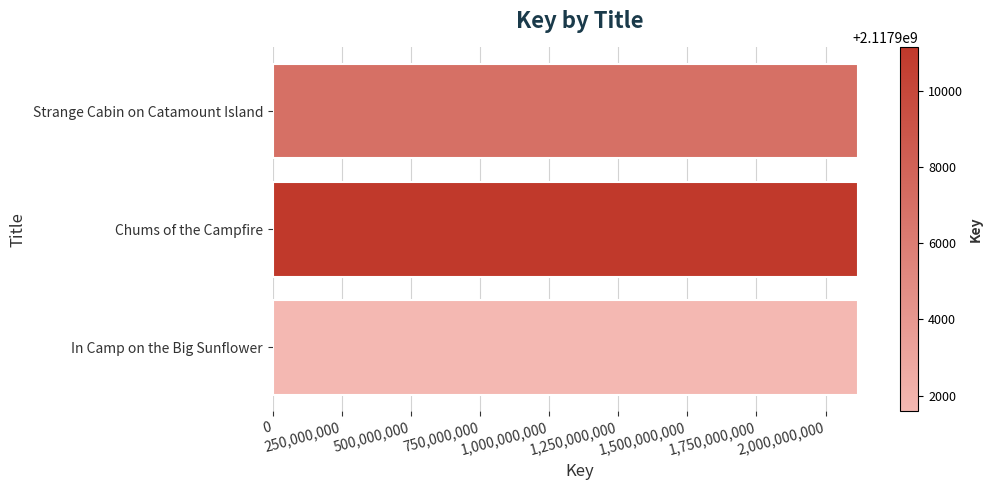

The value at Chums of the Campfire is 1125881155. True or false?

False